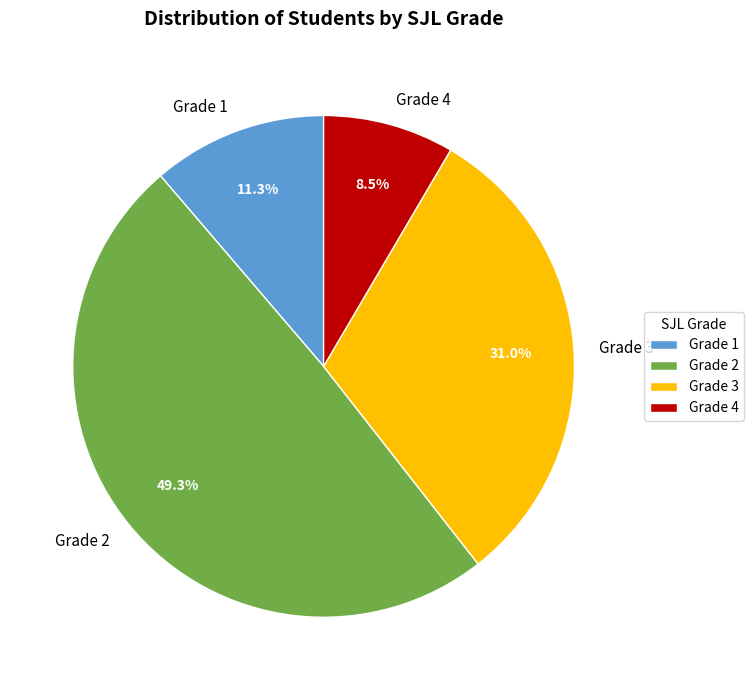

What percentage is NOT represented by Grade 4?

91.5%